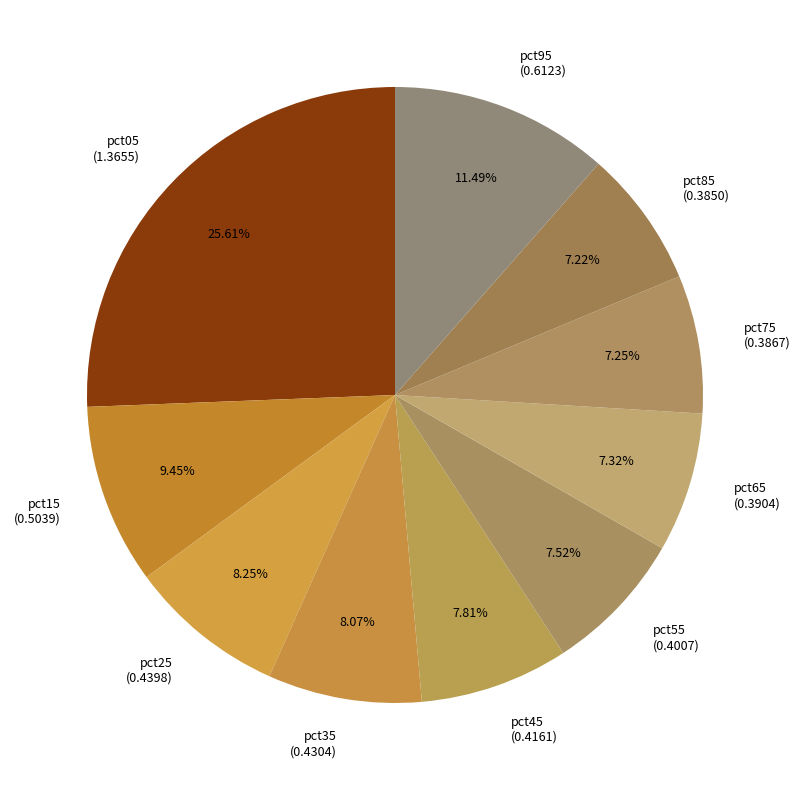

What is the largest slice in the pie chart?

pct05